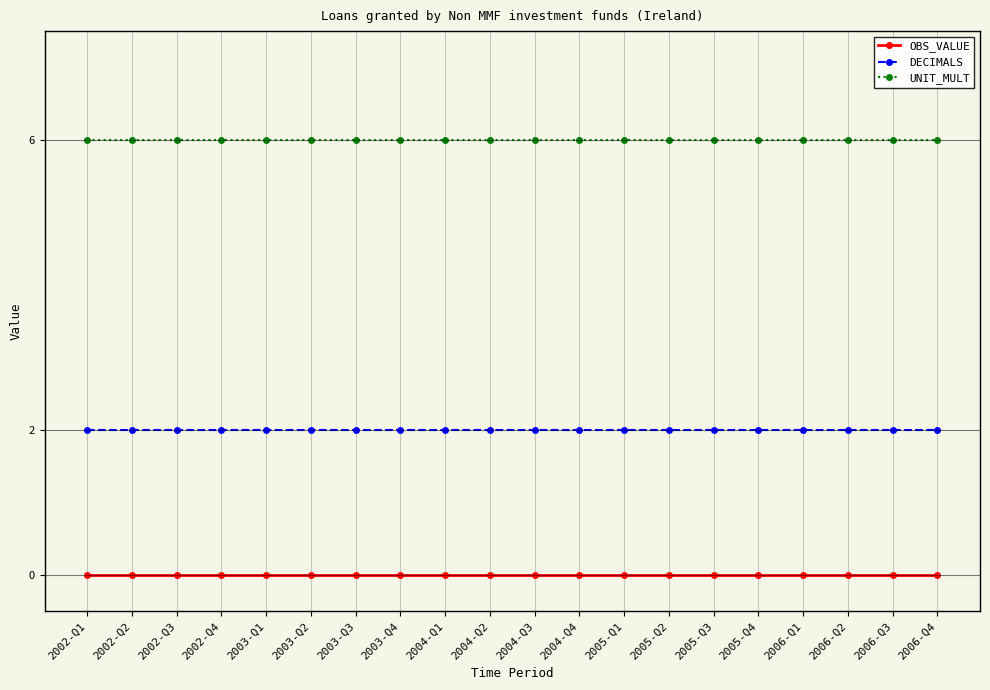

Reading left to right, list all the values displayed in this chart.

OBS_VALUE: 0	0	0	0	0	0	0	0	0	0	0	0	0	0	0	0	0	0	0	0
DECIMALS: 2	2	2	2	2	2	2	2	2	2	2	2	2	2	2	2	2	2	2	2
UNIT_MULT: 6	6	6	6	6	6	6	6	6	6	6	6	6	6	6	6	6	6	6	6